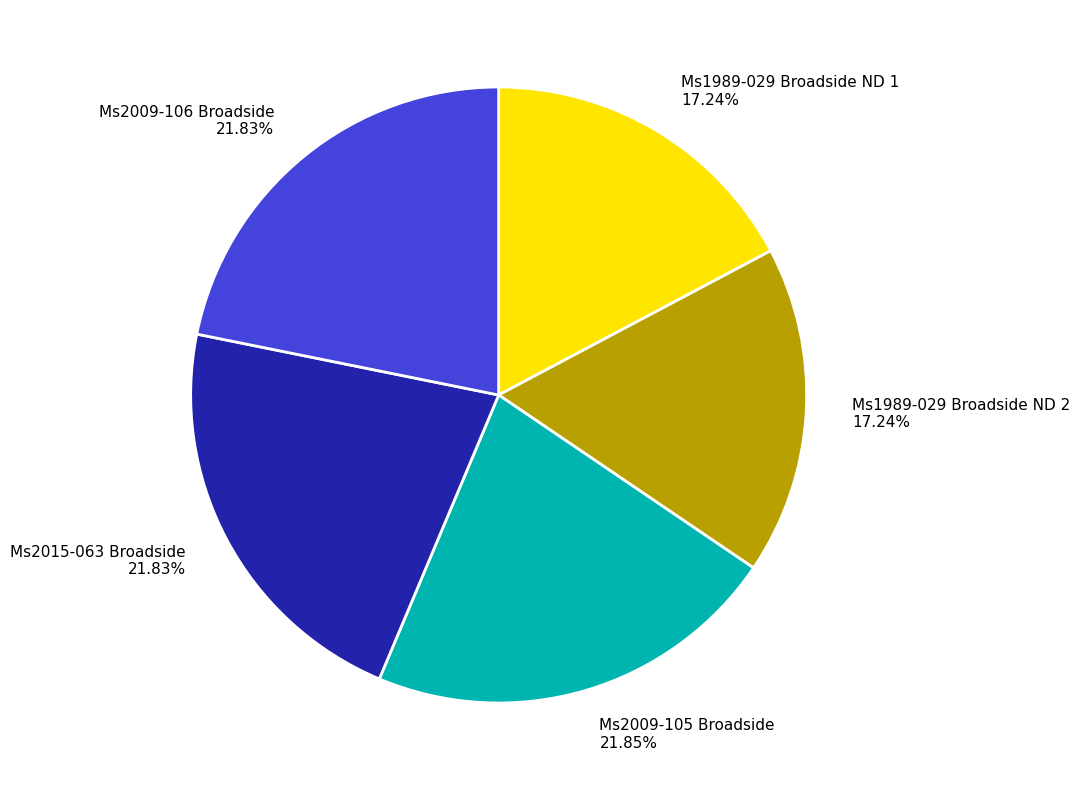

What percentage do Ms1989-029 Broadside ND 2 and Ms2015-063 Broadside together represent?

39.1%